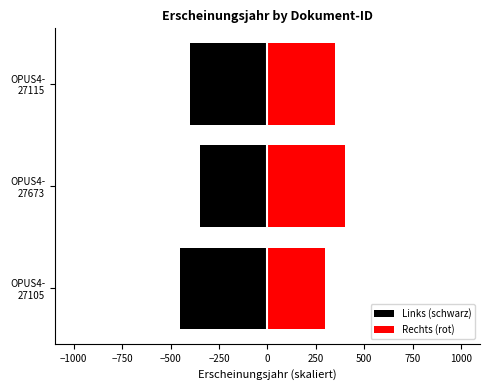

What is the value of the Links (schwarz) bar at the 3rd from the left?

-399.0